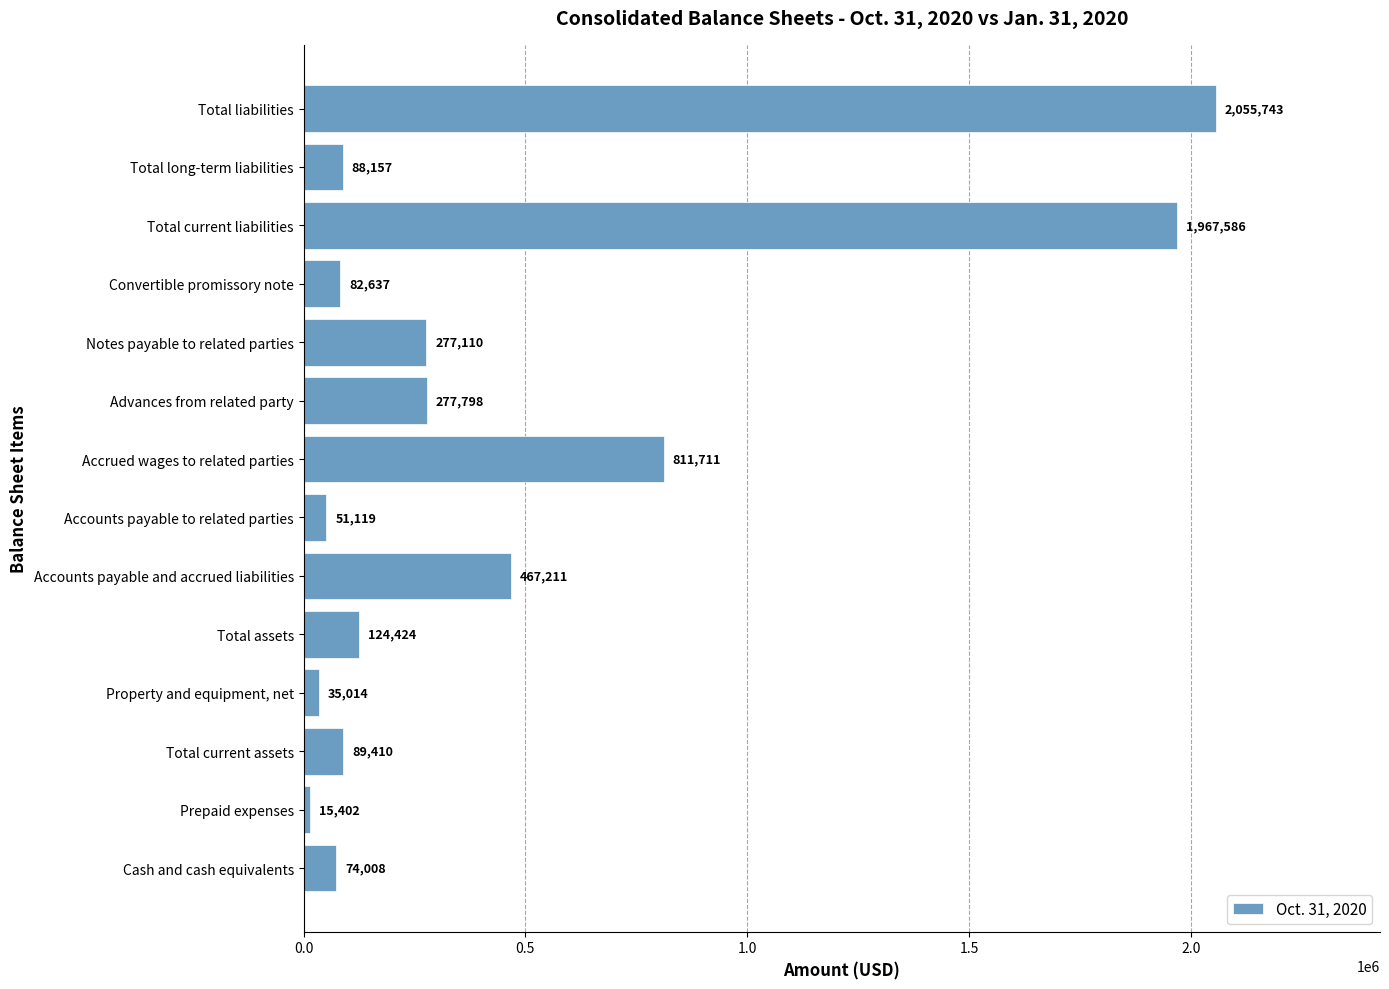

What is the maximum value shown in the chart?

2055743